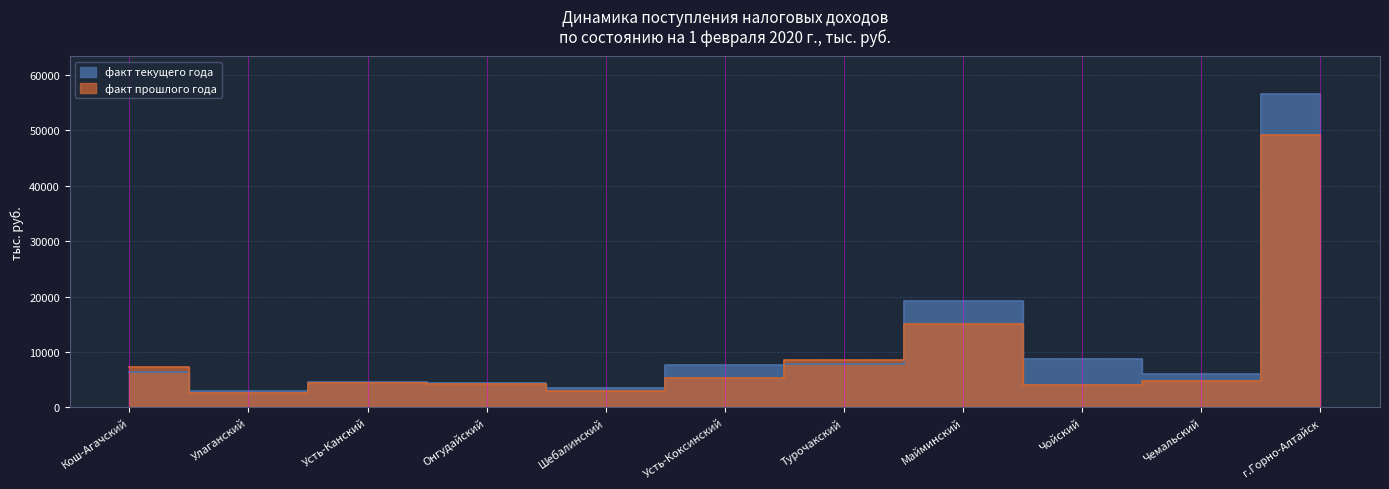

How many interior local peaks does the факт прошлого года series have?

2